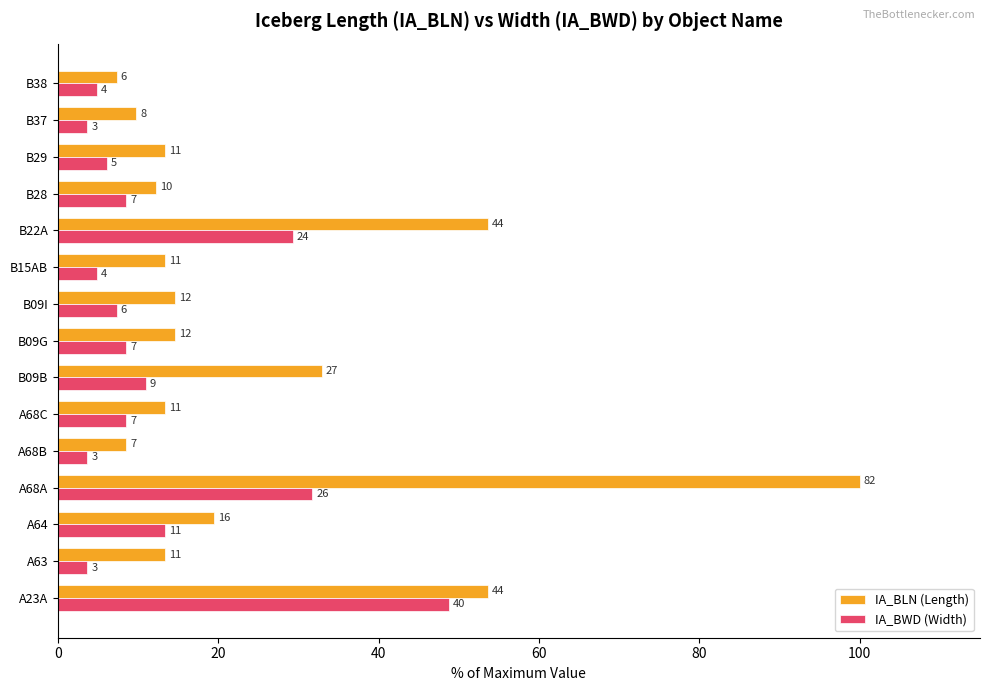

What are all the series names shown in the legend?

IA_BLN (Length), IA_BWD (Width)